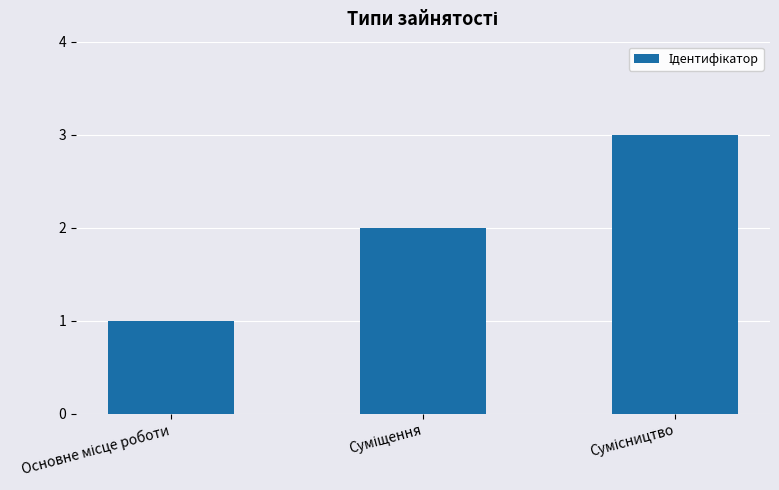

How many distinct data groups are displayed?

1